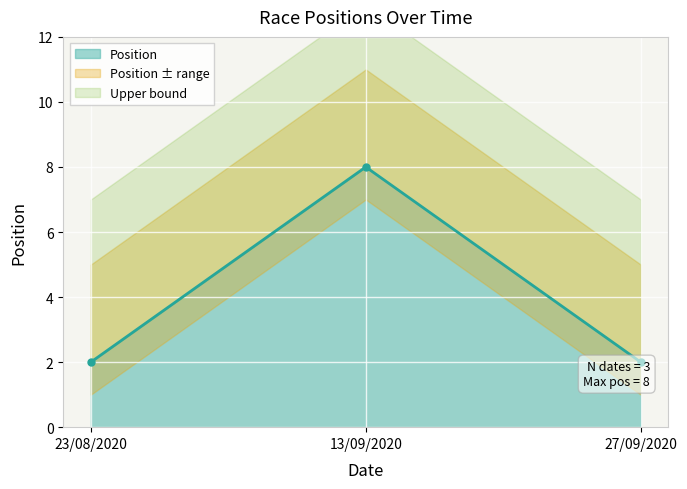

Where is the data nearest to the value 5?

23/08/2020